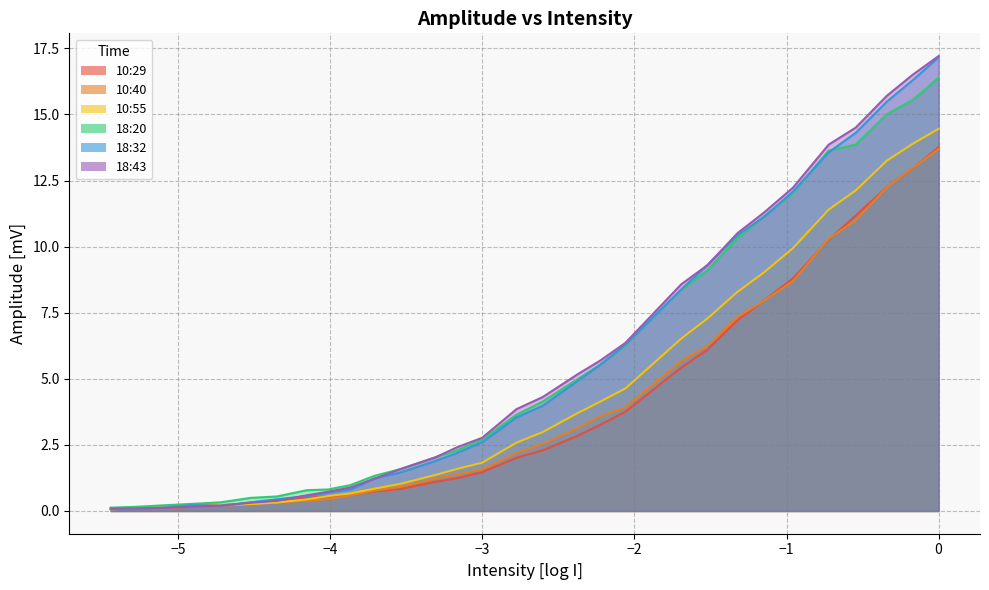

What are all the series names shown in the legend?

10:40, 10:55, 18:20, 18:32, 18:43